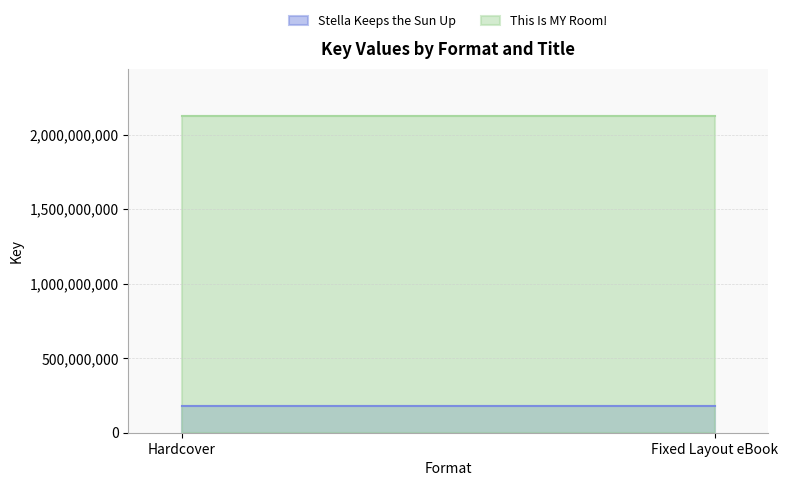

What is the label of the 2nd point from the right?

Hardcover